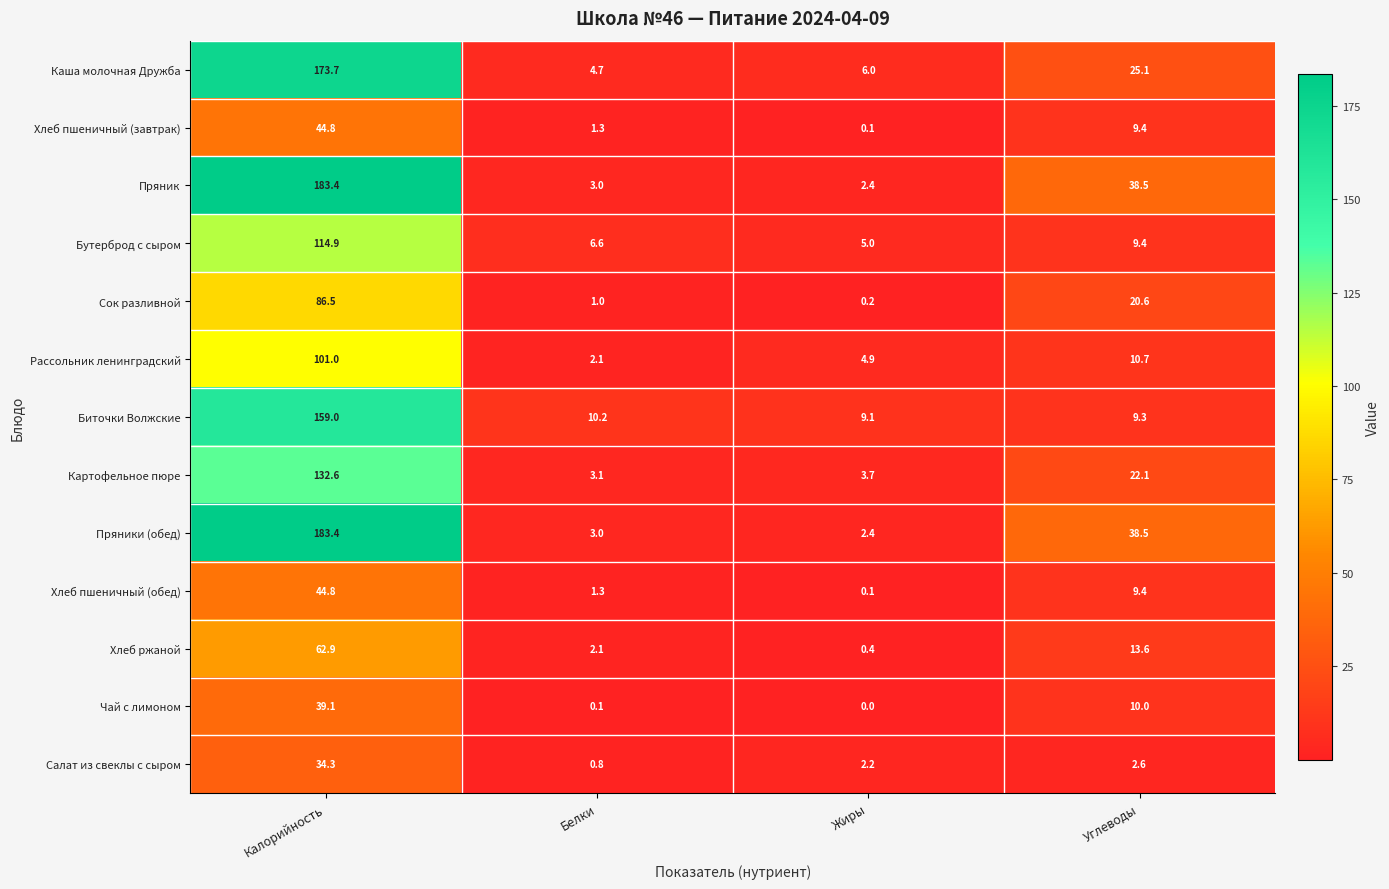

How many values in the Каша молочная Дружба series exceed 25?

2